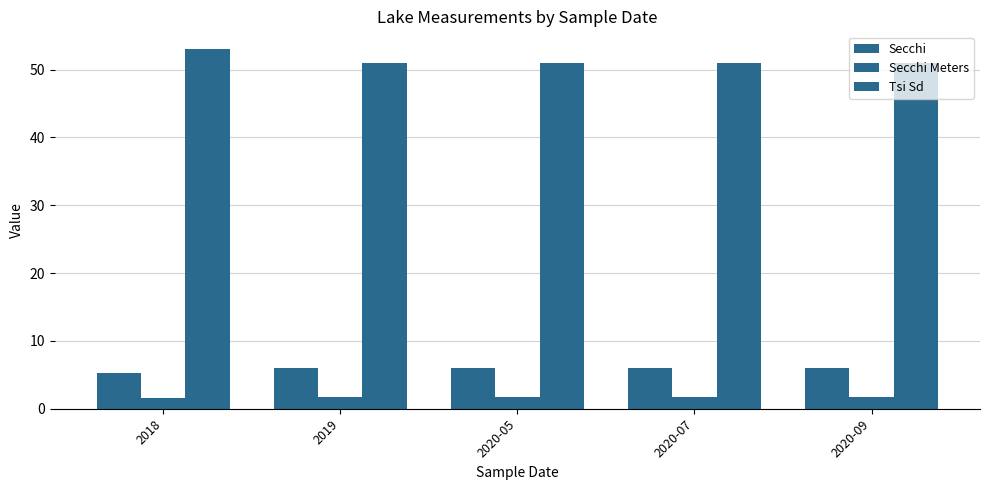

List the series in order of their peak value, lowest first.

Secchi Meters, Secchi, Tsi Sd